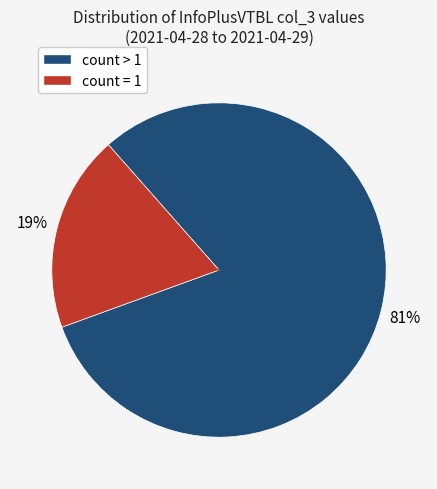

To the nearest percent, what is the difference between the largest and smallest slice percentages?

62%